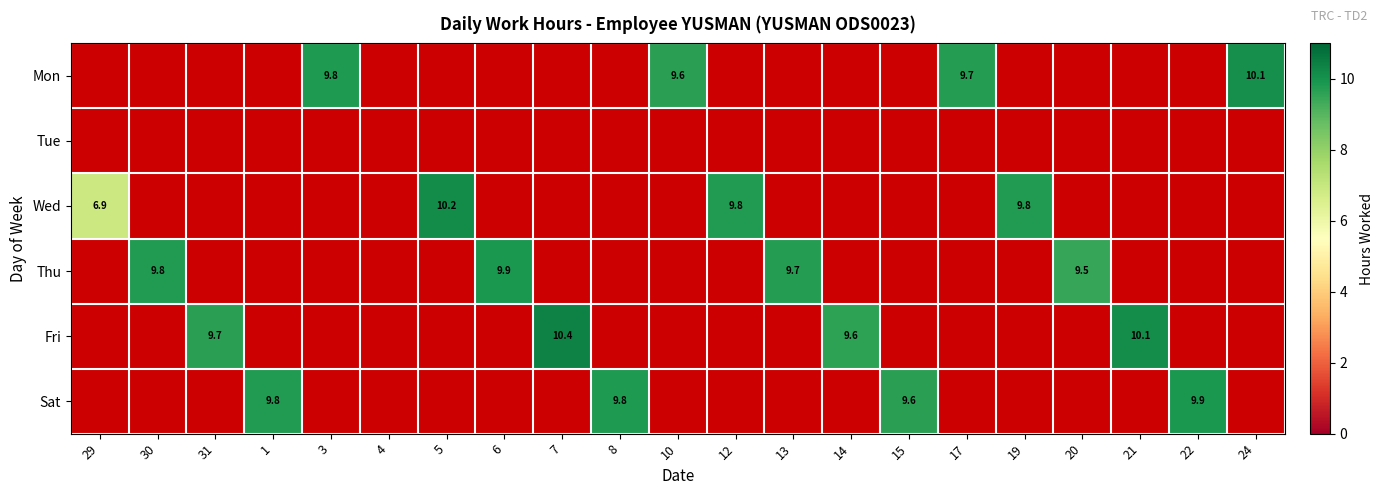

Which category has the lowest value across all series?

29